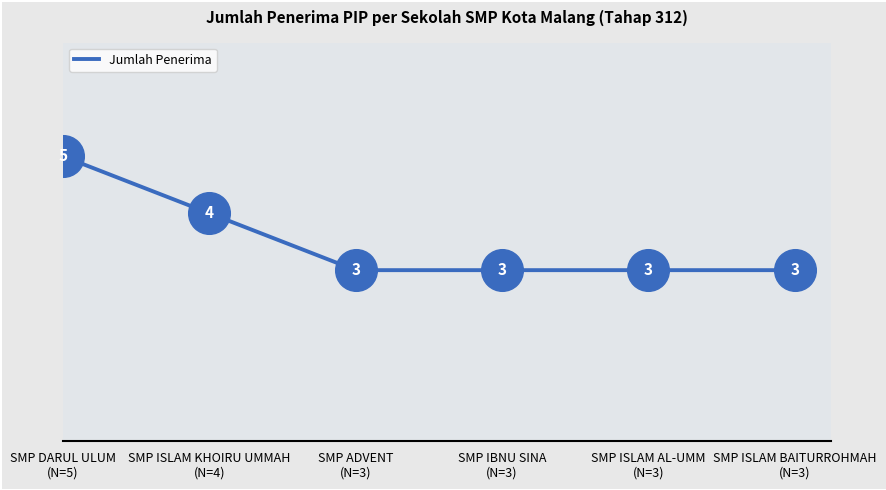

True or false: the data has more than 2 interior local peaks.

False